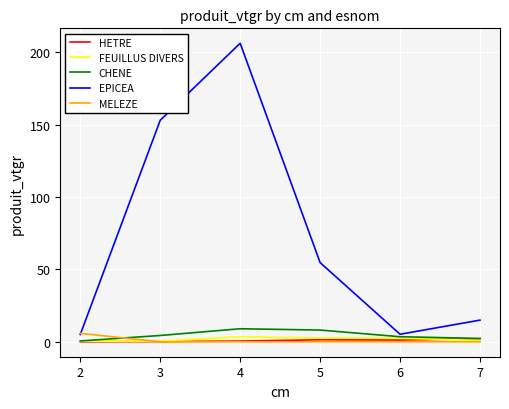

What is the greatest value displayed?

206.3